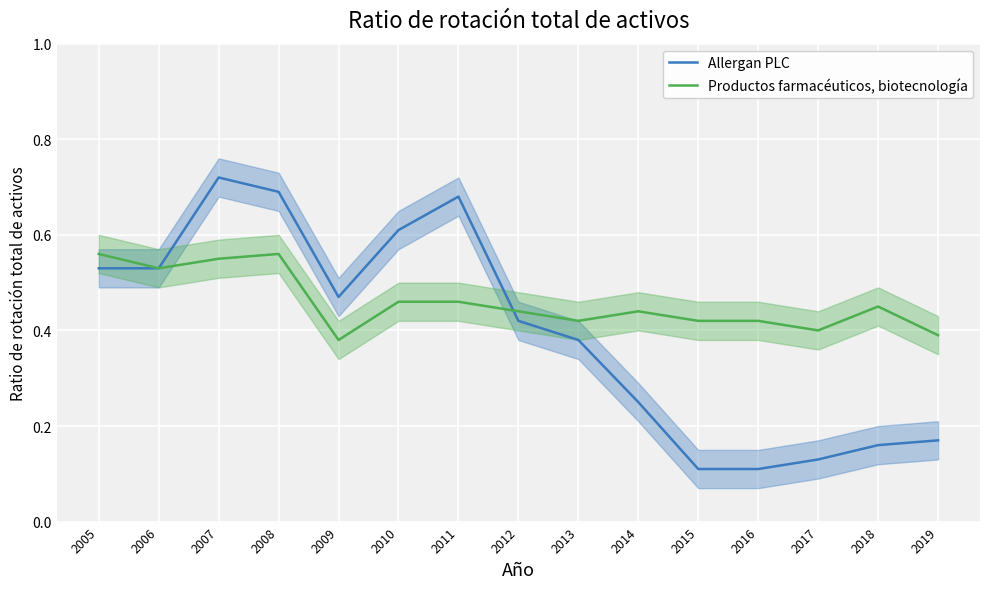

What is the sum of all Allergan PLC values?

6.0